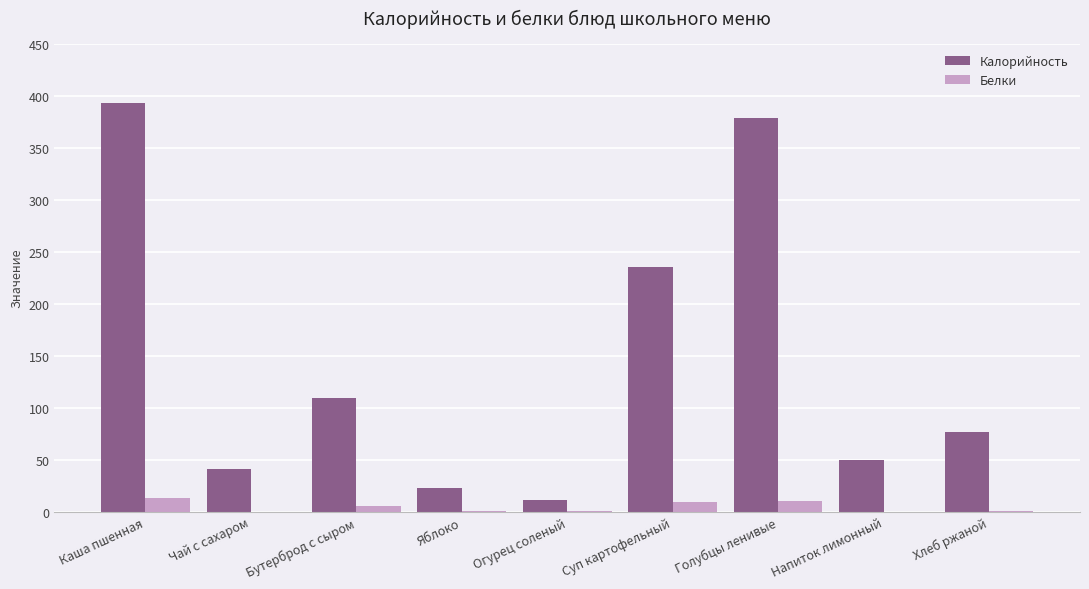

How many data points does each series have?

9